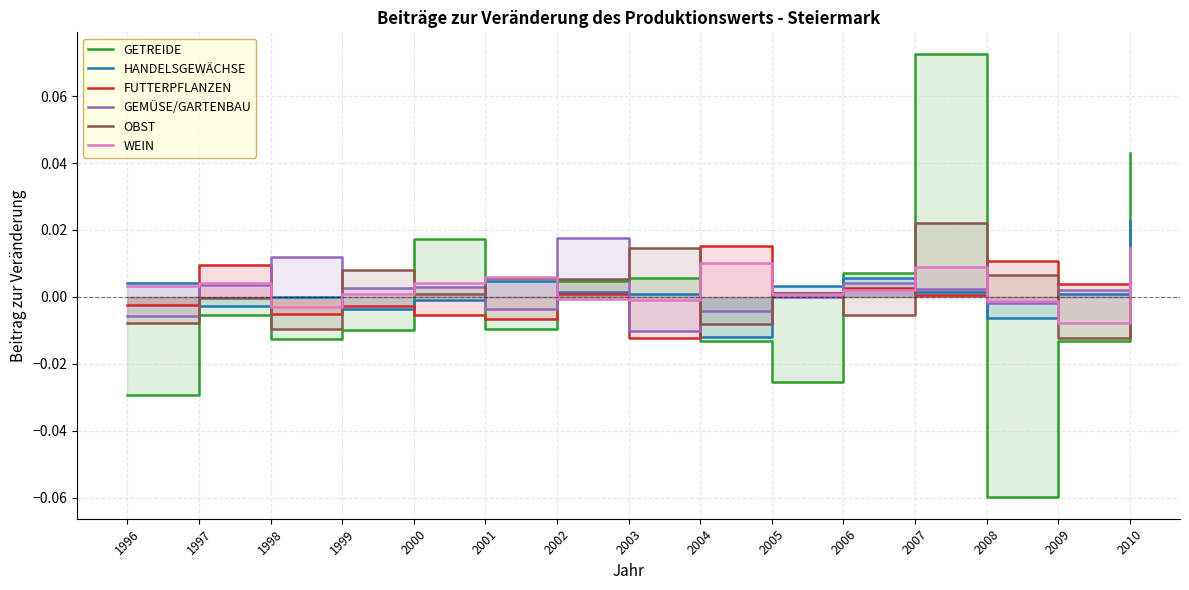

Reading left to right, list all the values displayed in this chart.

GETREIDE: -0.0	-0.0	-0.0	-0.0	0.0	-0.0	0.0	0.0	-0.0	-0.0	0.0	0.1	-0.1	-0.0	0.0
HANDELSGEWÄCHSE: 0.0	-0.0	-0.0	-0.0	-0.0	0.0	0.0	0.0	-0.0	0.0	0.0	0.0	-0.0	0.0	0.0
FUTTERPFLANZEN: -0.0	0.0	-0.0	-0.0	-0.0	-0.0	0.0	-0.0	0.0	0.0	0.0	0.0	0.0	0.0	-0.0
GEMÜSE/GARTENBAU: -0.0	0.0	0.0	0.0	0.0	-0.0	0.0	-0.0	-0.0	-0.0	0.0	0.0	-0.0	0.0	0.0
OBST: -0.0	-0.0	-0.0	0.0	0.0	0.0	0.0	0.0	-0.0	0.0	-0.0	0.0	0.0	-0.0	-0.0
WEIN: 0.0	0.0	-0.0	0.0	0.0	0.0	-0.0	-0.0	0.0	0.0	0.0	0.0	-0.0	-0.0	0.0